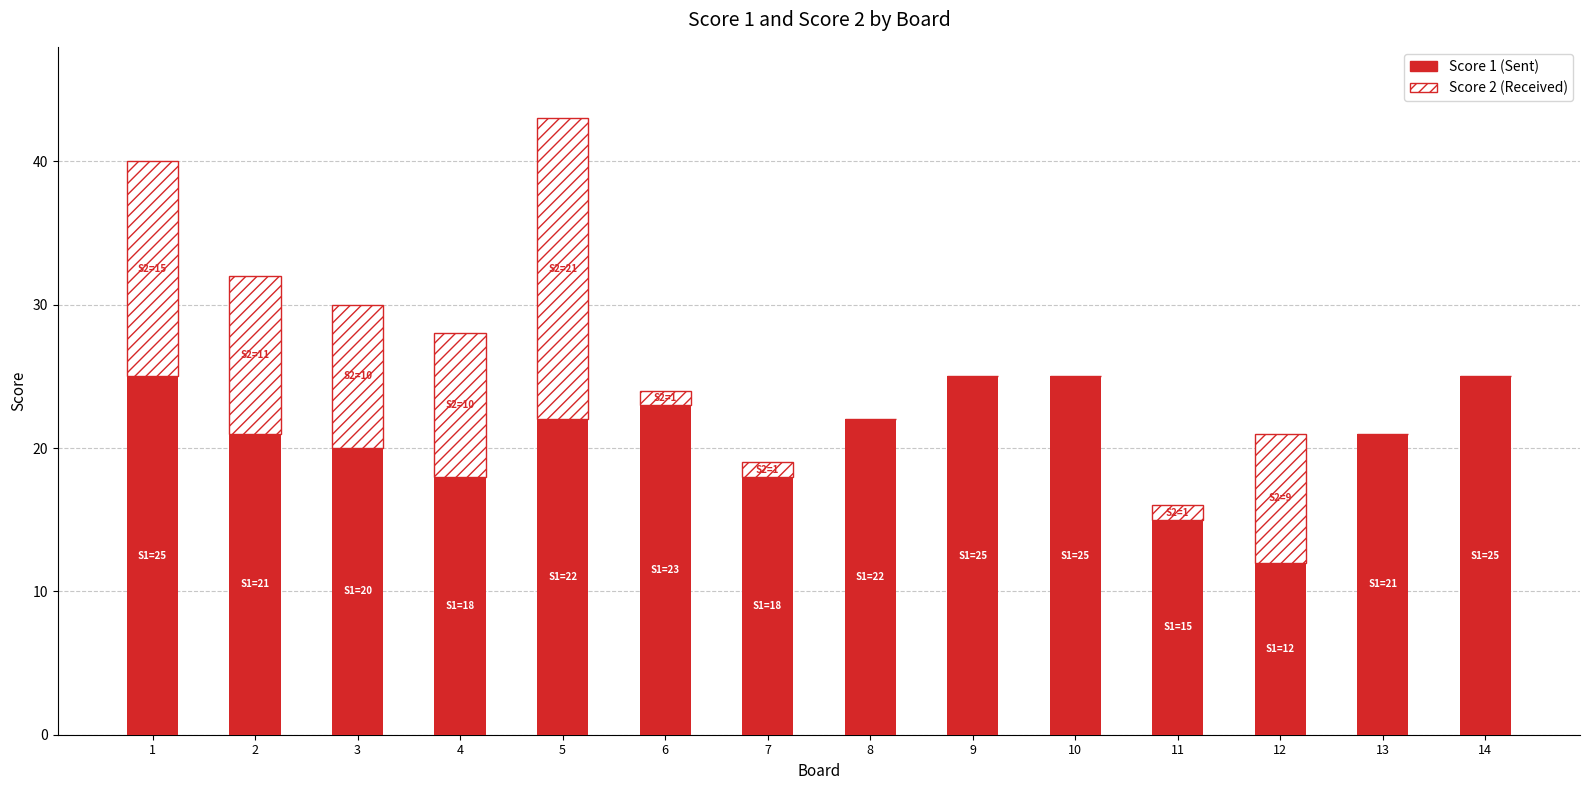

At which category is the sum across all series the highest?

5